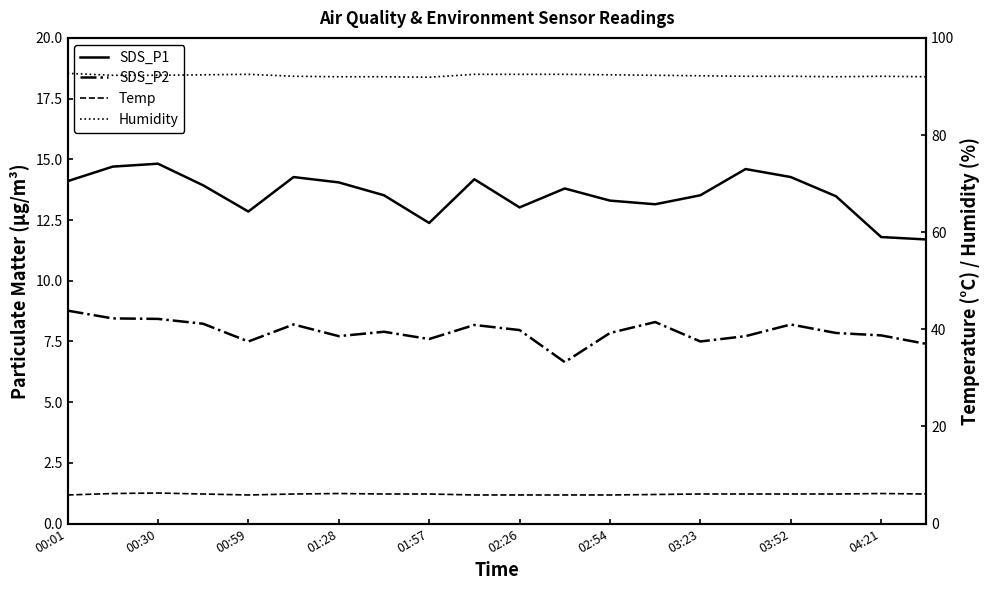

How many data points in Temp are less than 6?

6